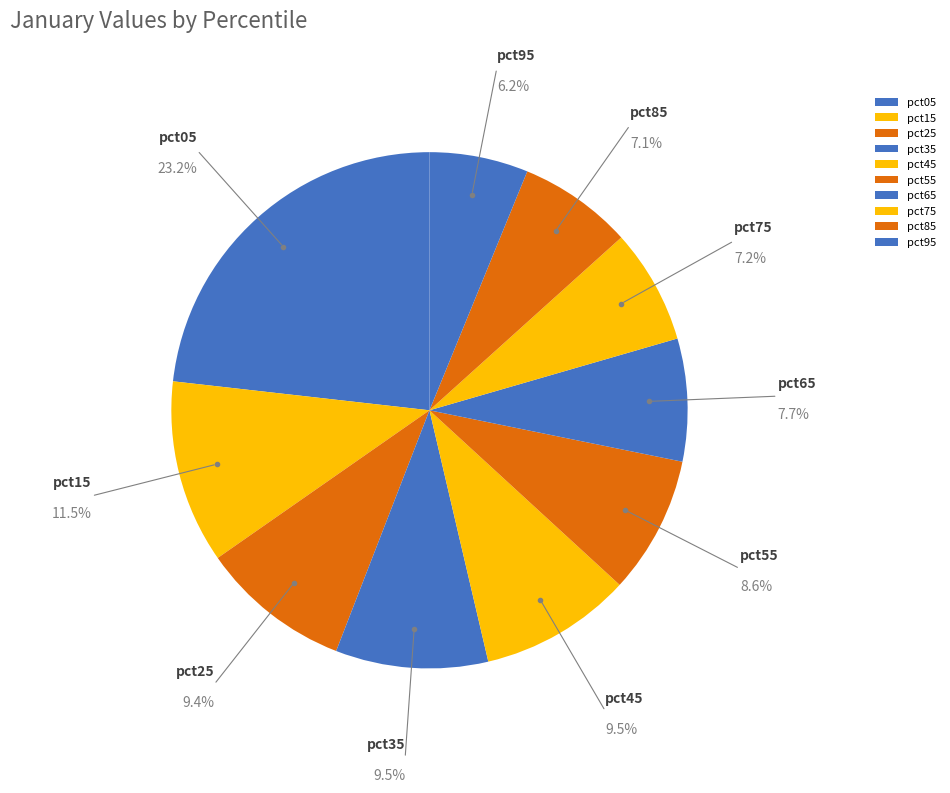

To the nearest percent, what is the combined percentage of pct35 and pct45?

19%